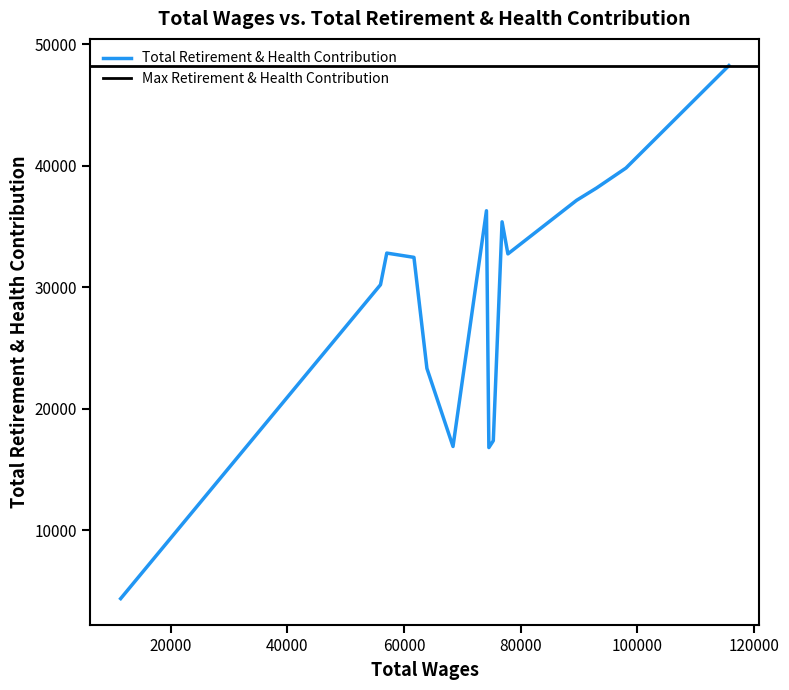

What is the average value?

29460